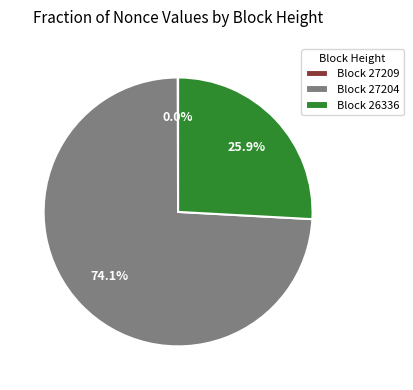

Which slice is the largest?

Block 27204